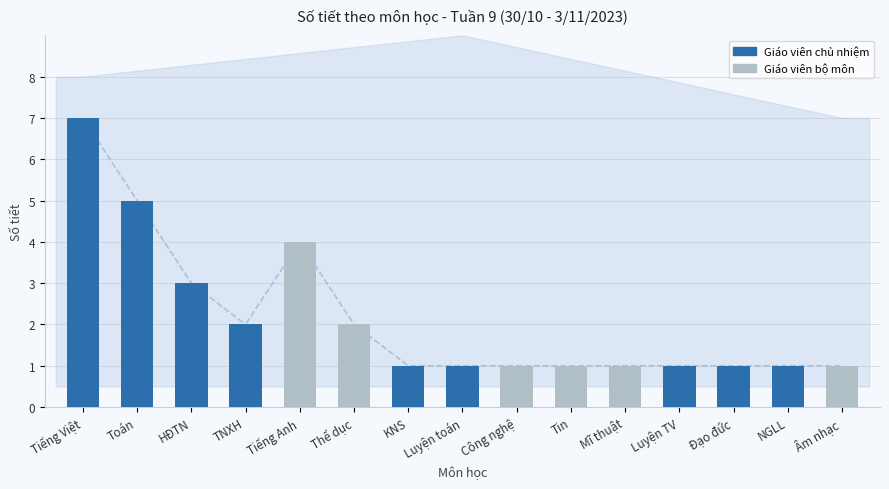

What is the label of the 8th bar from the left?

Luyện toán